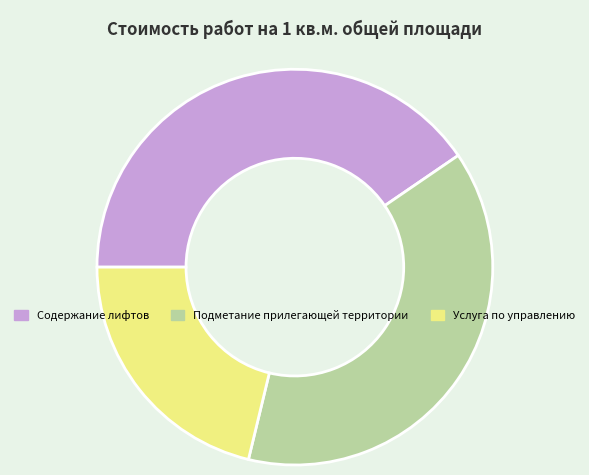

Do Подметание прилегающей территории and Содержание лифтов together represent more than half of the pie?

Yes